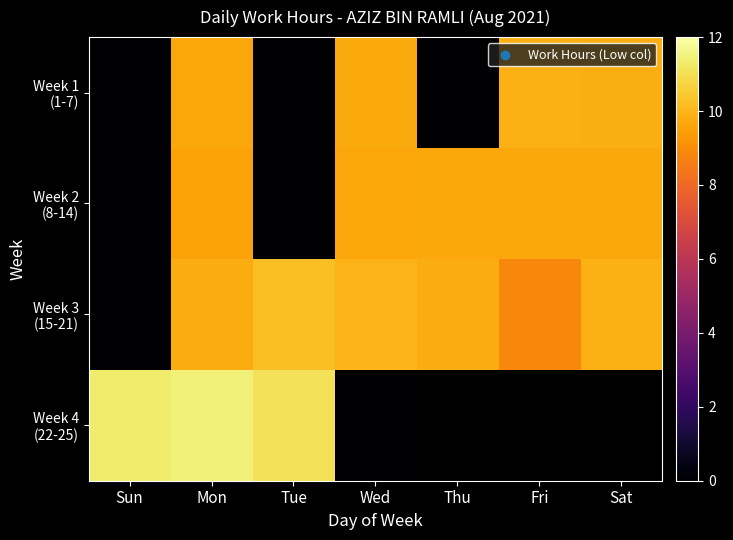

What is the sum of the Week 2 (8-14) values at Thu and Mon?

19.3